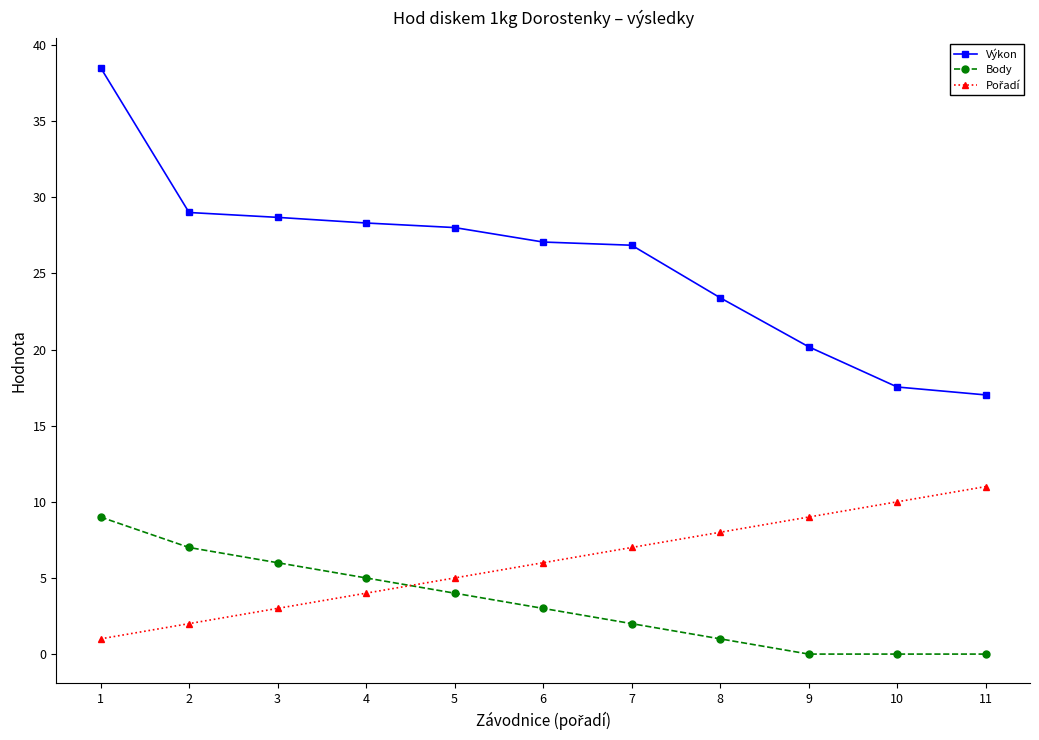

What is the difference between the highest and lowest values at 6?

24.1